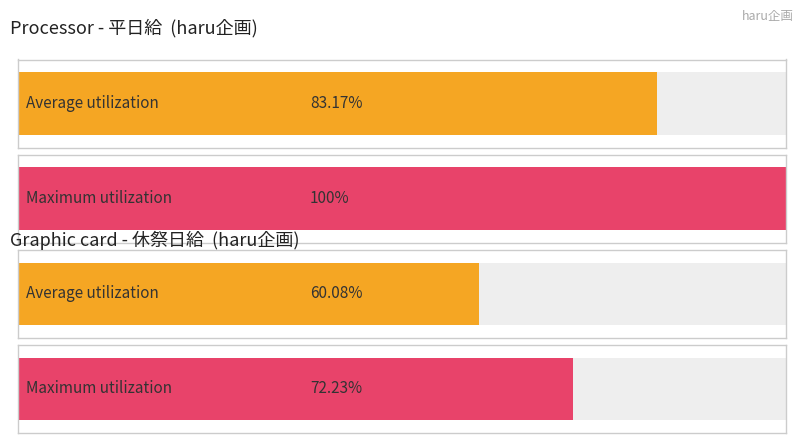

Does the chart contain stacked bars?

No